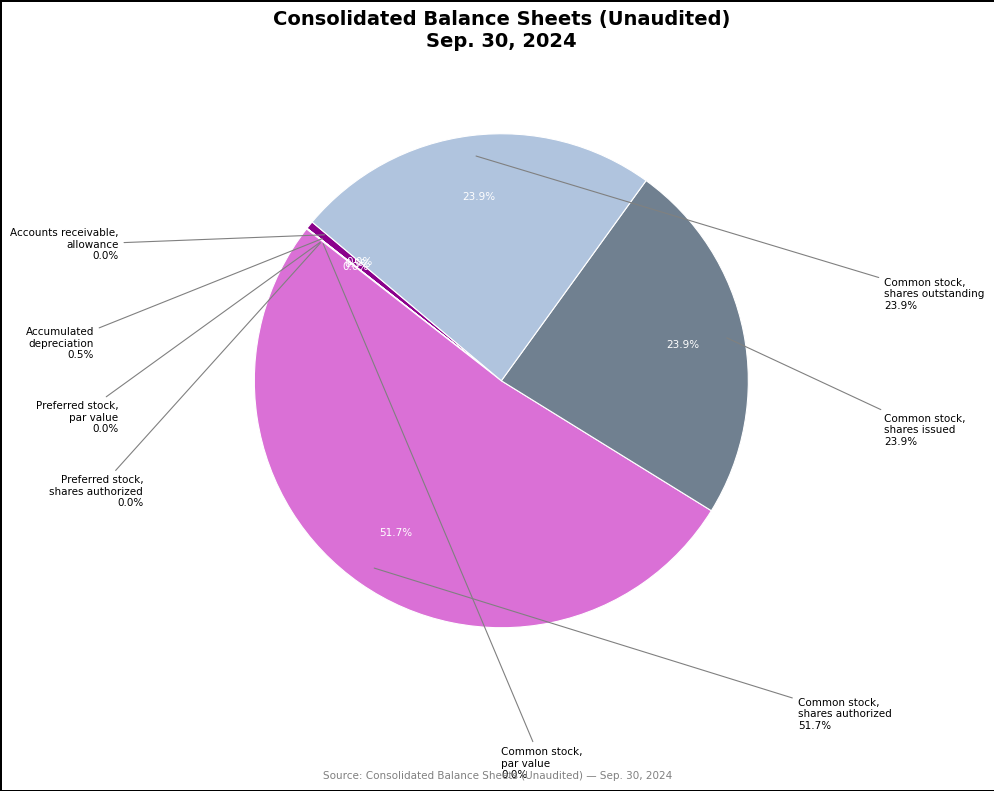

Which has a higher value, Common stock, shares issued or Preferred stock-non-redeemable, par value?

Common stock, shares issued